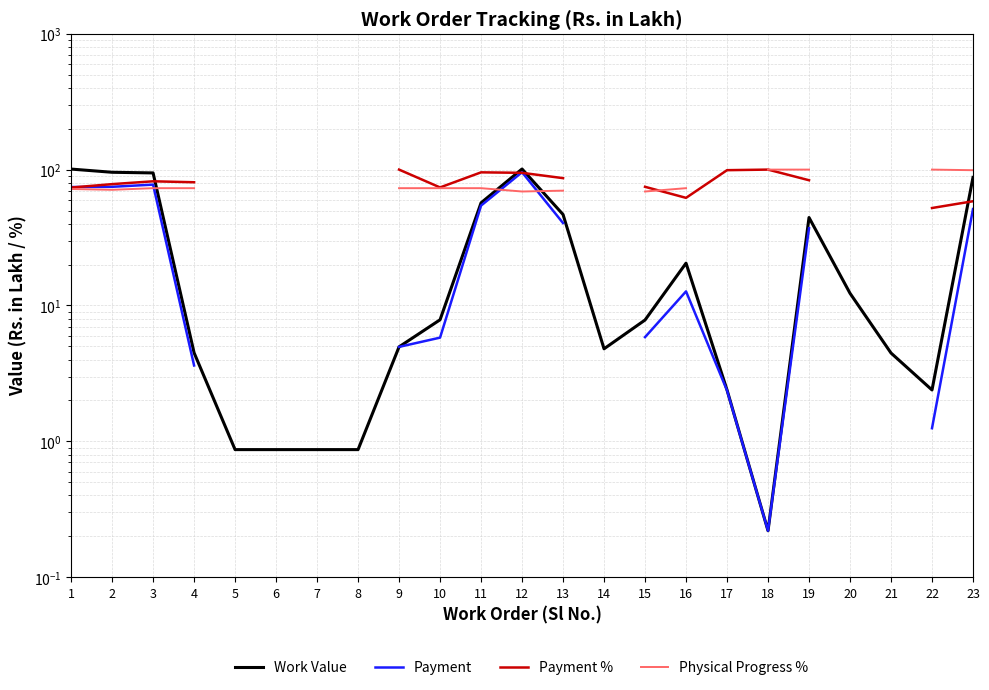

What is the sum of the Payment % values at 4 and 23?

139.2